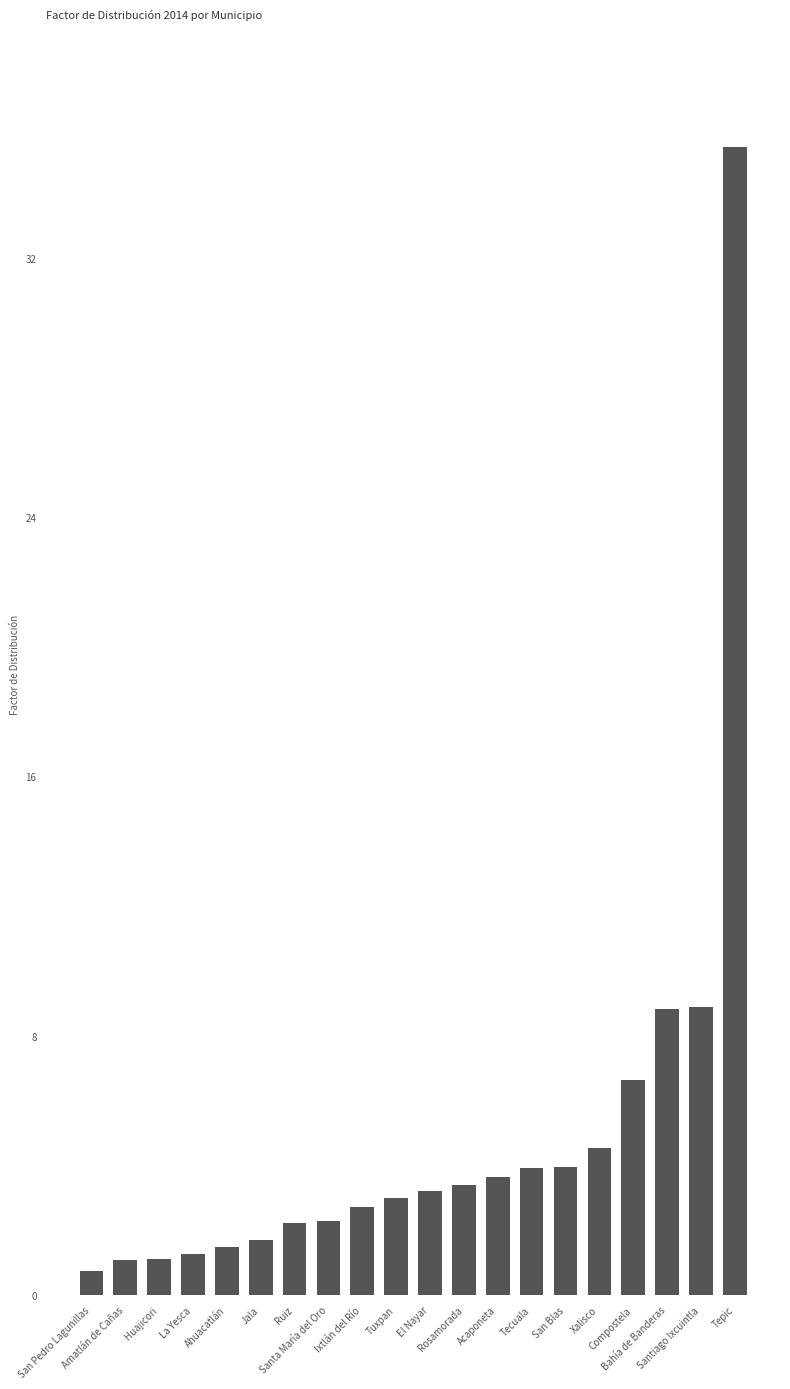

What is the label of the 2nd bar from the left?

Amatlán de Cañas